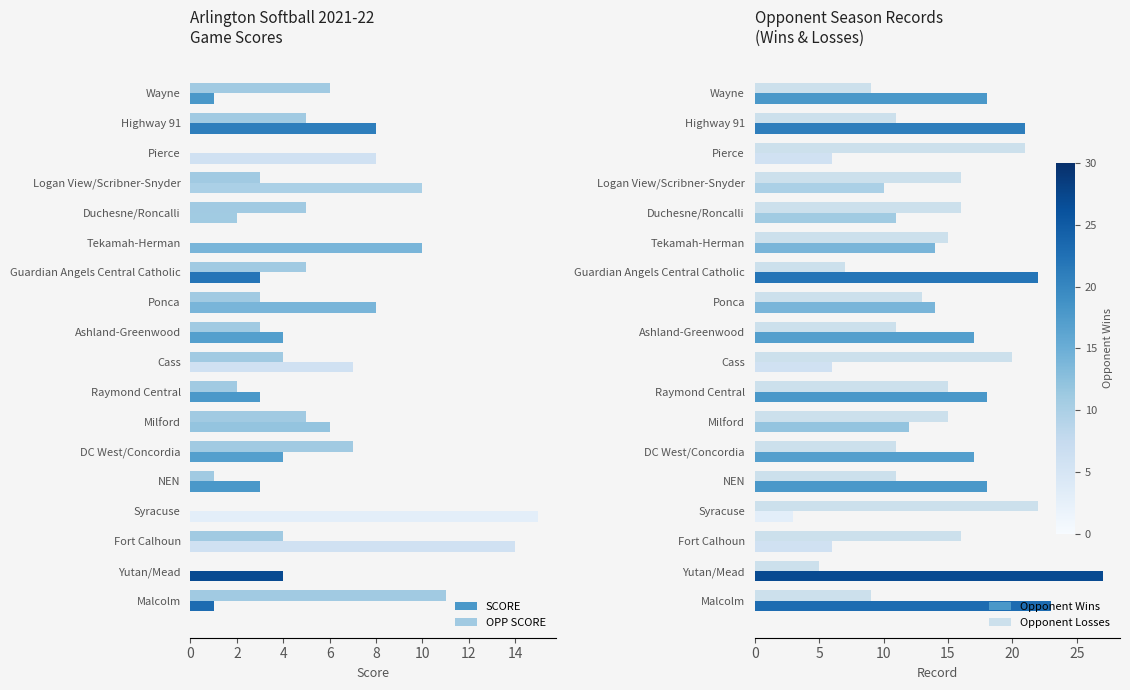

What is the value of the Opponent Wins bar at the 6th from the left?

14